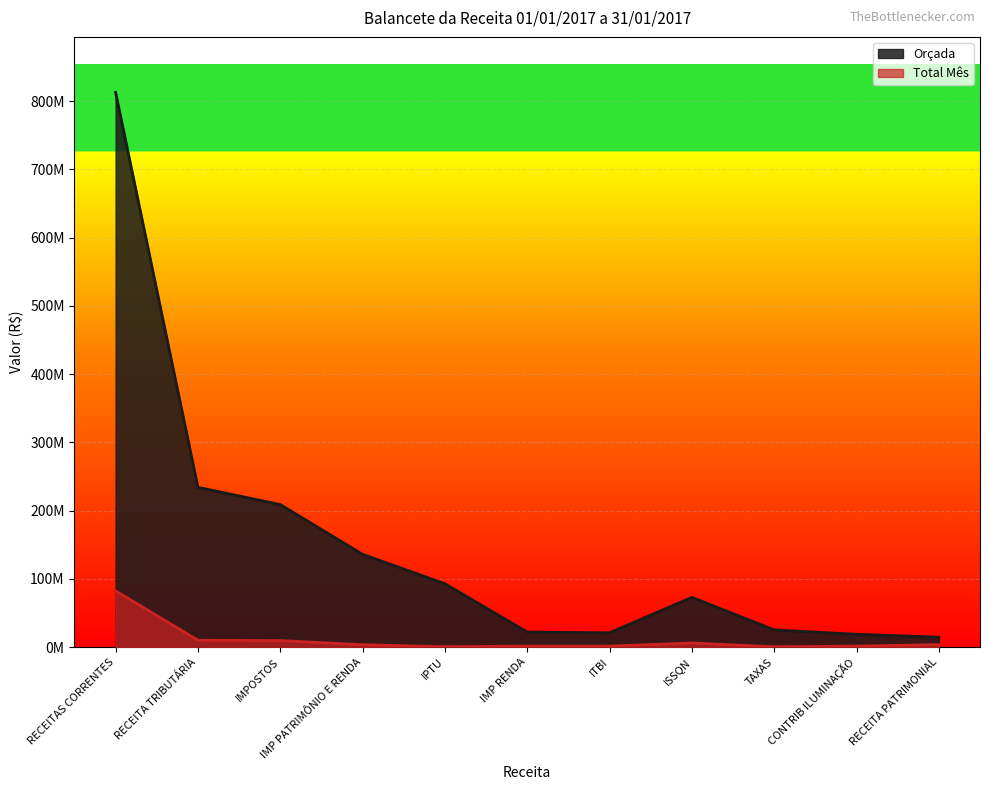

Which series has the largest total across all categories?

Orçada